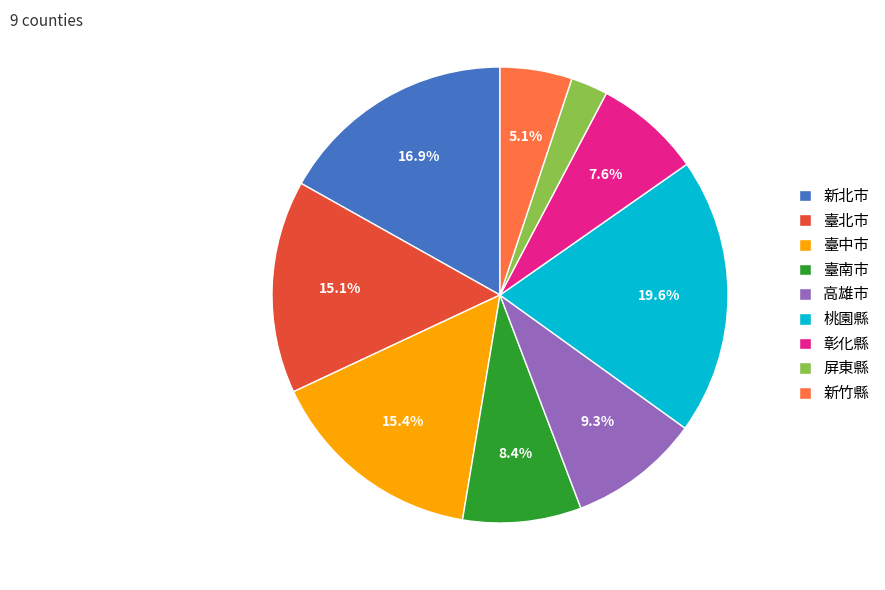

To the nearest percent, what is the average slice percentage?

11%